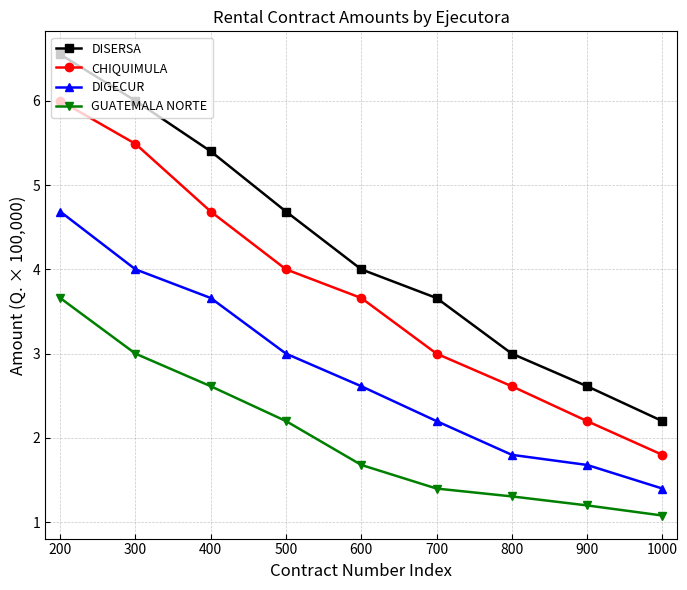

True or false: DISERSA has a value of 3.9 at 900.

False